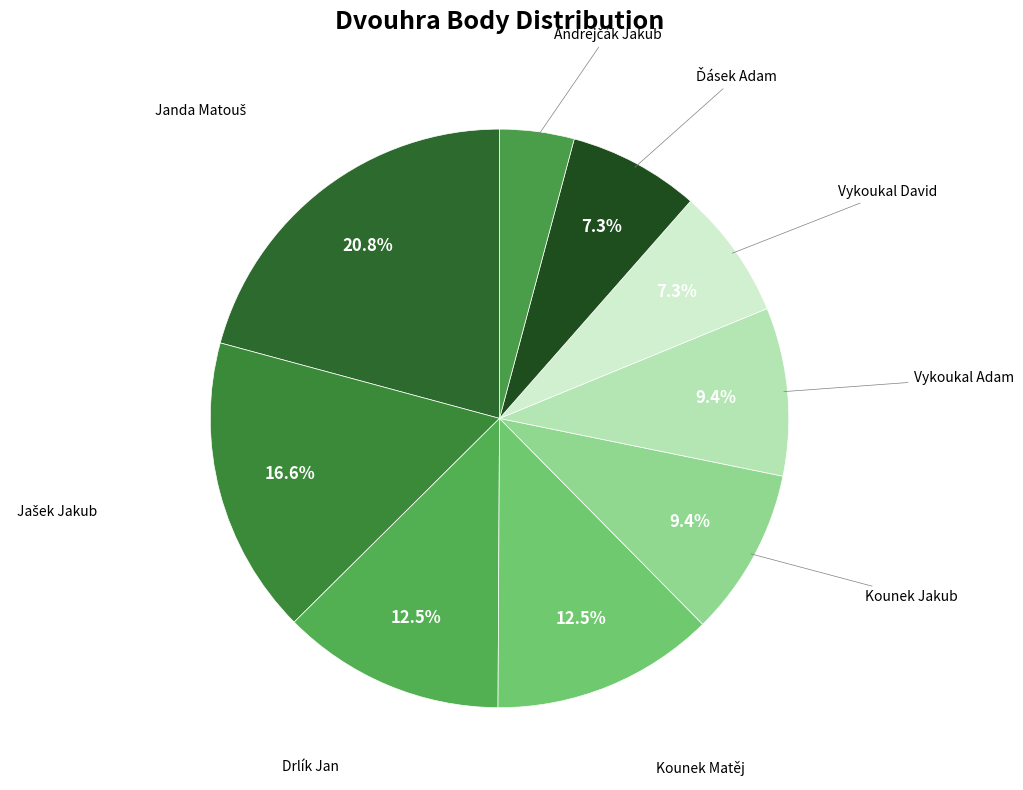

How much of the chart is everything except Vykoukal David?

92.7%